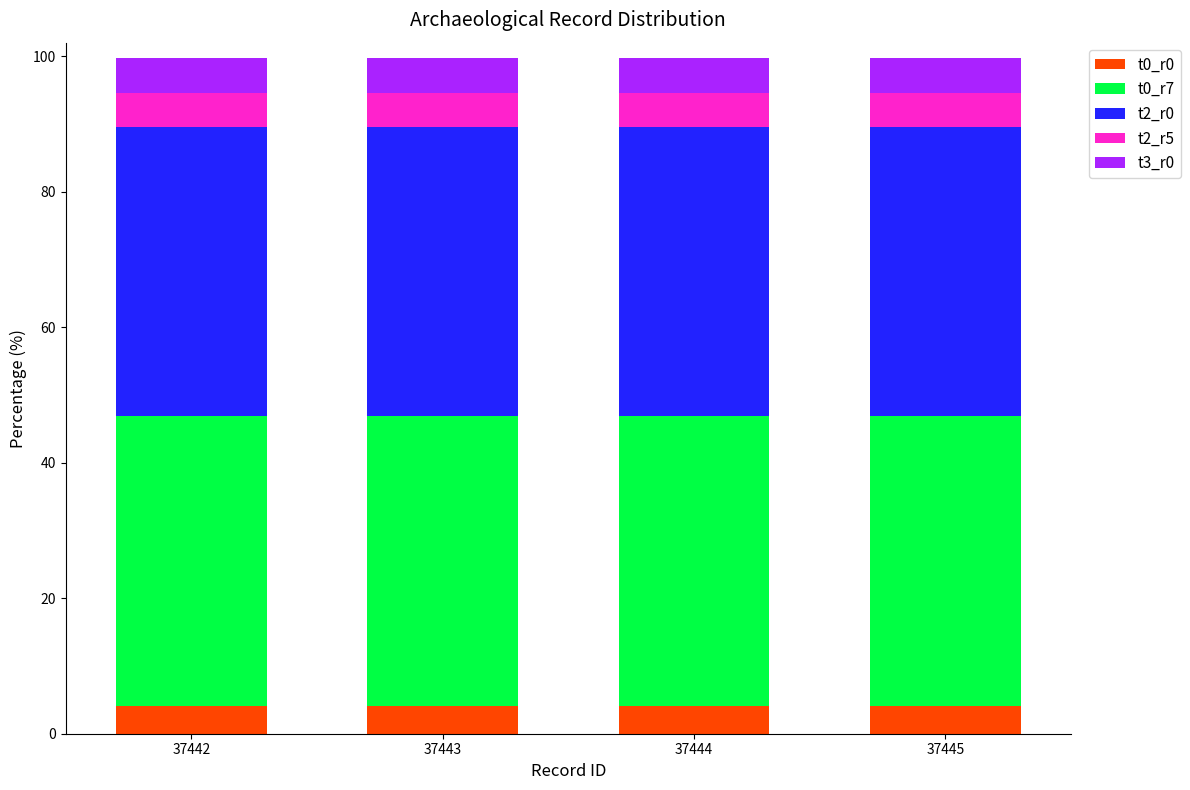

Reading right to left, what are the values for t0_r0?

4.1	4.1	4.1	4.1